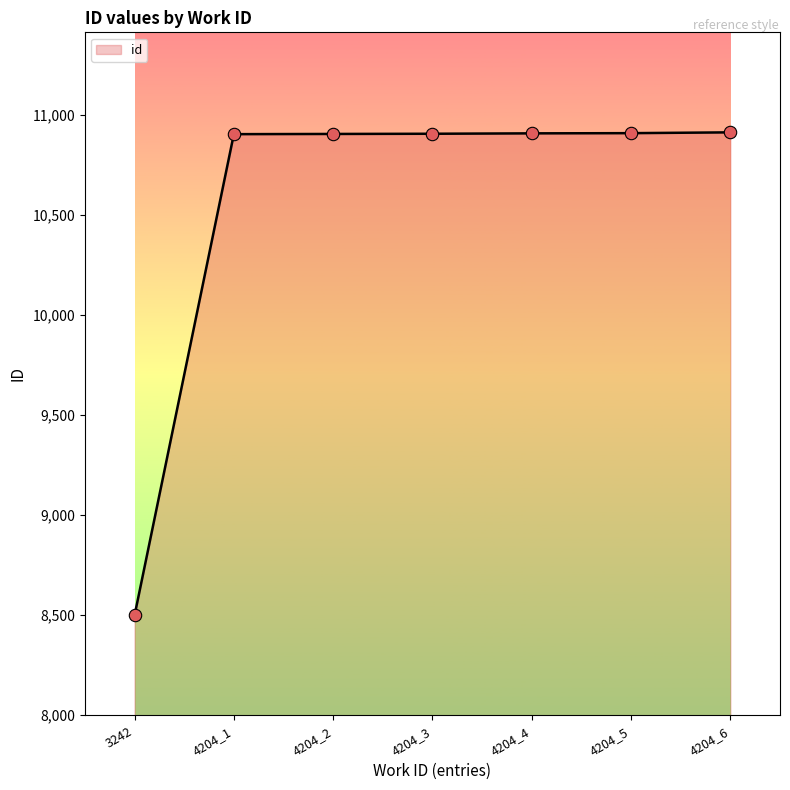

Approximately how many times larger is the value at 4204_5 compared to 4204_1?

1.0